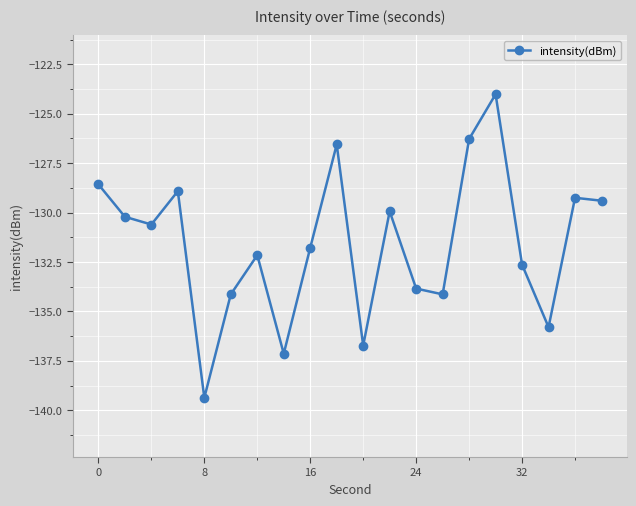

What is the difference between the maximum and minimum values?

15.4